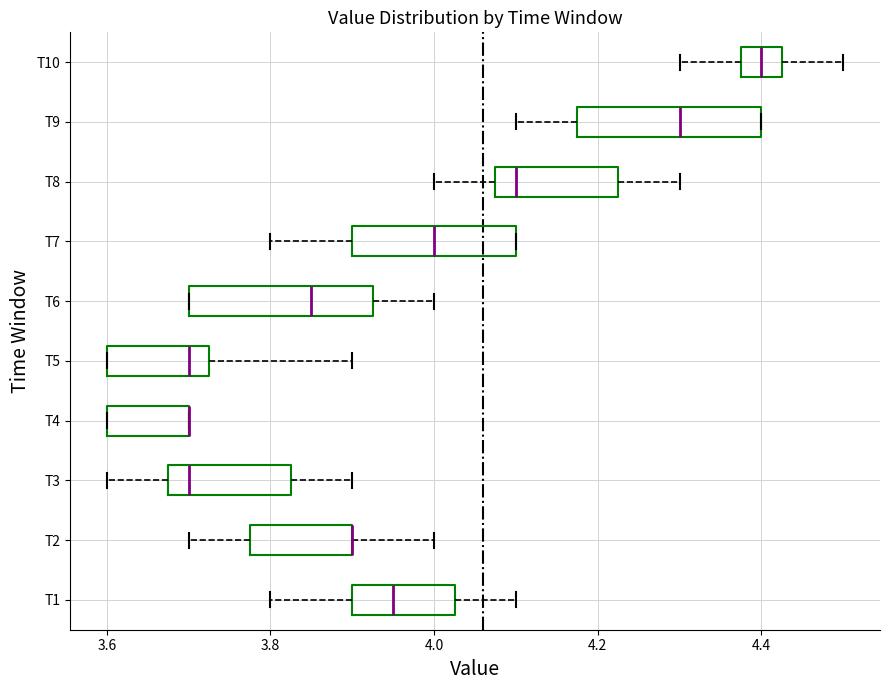

Reading bottom to top, read every box against the x-axis: the position of its median line, the range the box covers, and the ends of its whiskers. The values are not printed on the chart, so give them approximately, as read against the axis.

T1: median 3.96, box 3.90 to 4.02, whiskers 3.80 to 4.10
T2: median 3.90 (drawn on the box's right edge), box 3.78 to 3.90, whiskers 3.70 to 4.00
T3: median 3.70, box 3.68 to 3.82, whiskers 3.60 to 3.90
T4: median 3.70 (drawn on the box's right edge), box 3.60 to 3.70, whiskers 3.60 to 3.70
T5: median 3.70, box 3.60 to 3.72, whiskers 3.60 to 3.90
T6: median 3.86, box 3.70 to 3.92, whiskers 3.70 to 4.00
T7: median 4.00, box 3.90 to 4.10, whiskers 3.80 to 4.10
T8: median 4.10, box 4.08 to 4.22, whiskers 4.00 to 4.30
T9: median 4.30, box 4.18 to 4.40, whiskers 4.10 to 4.40
T10: median 4.40, box 4.38 to 4.42, whiskers 4.30 to 4.50